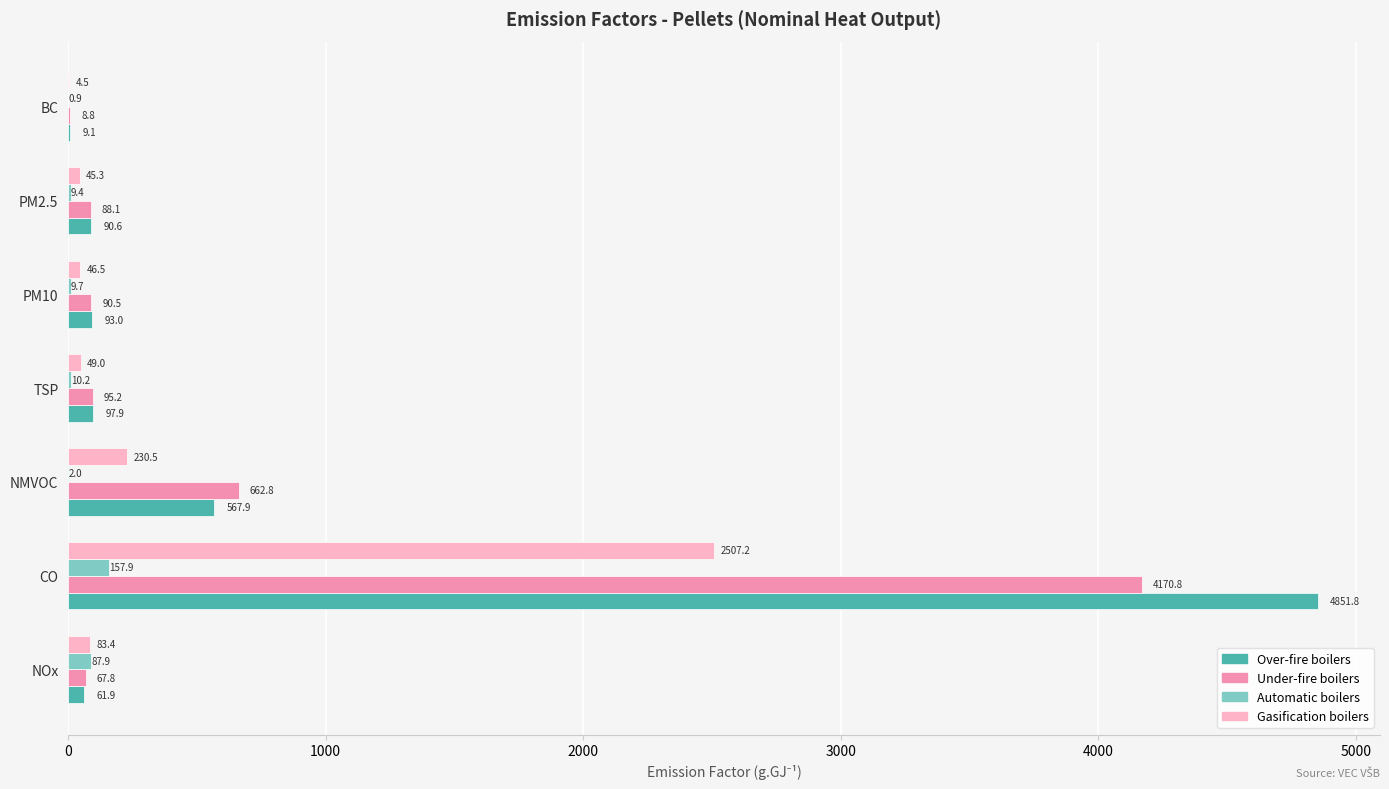

Which series changed the most between TSP and BC?

Over-fire boilers